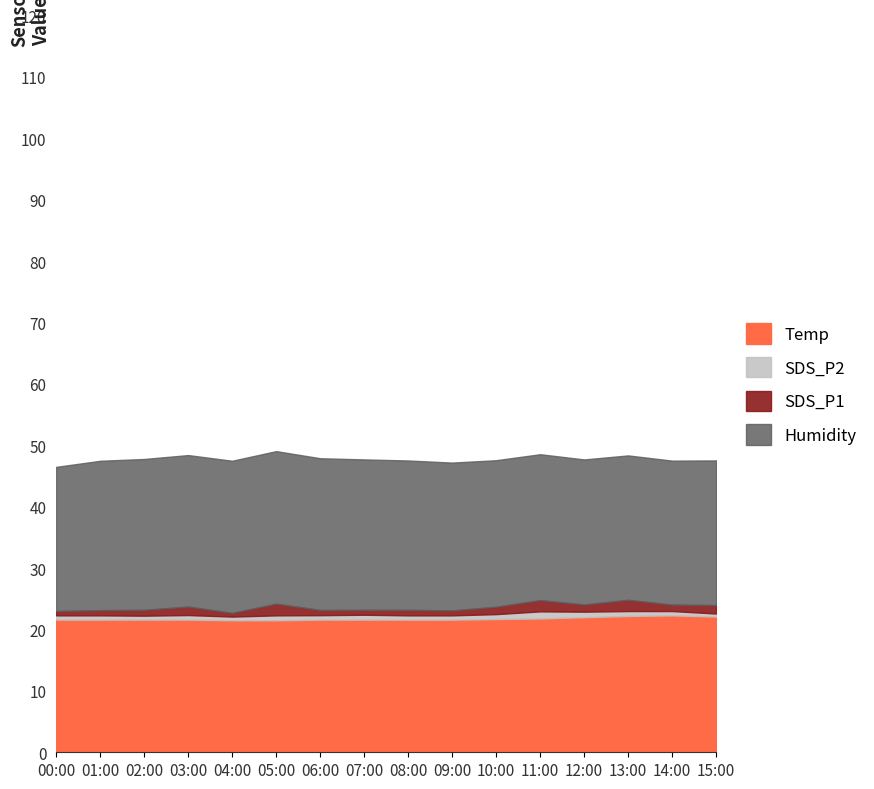

Rank the categories by Temp value from lowest to highest.

04:00, 05:00, 00:00, 01:00, 02:00, 03:00, 06:00, 07:00, 08:00, 09:00, 10:00, 11:00, 12:00, 15:00, 13:00, 14:00